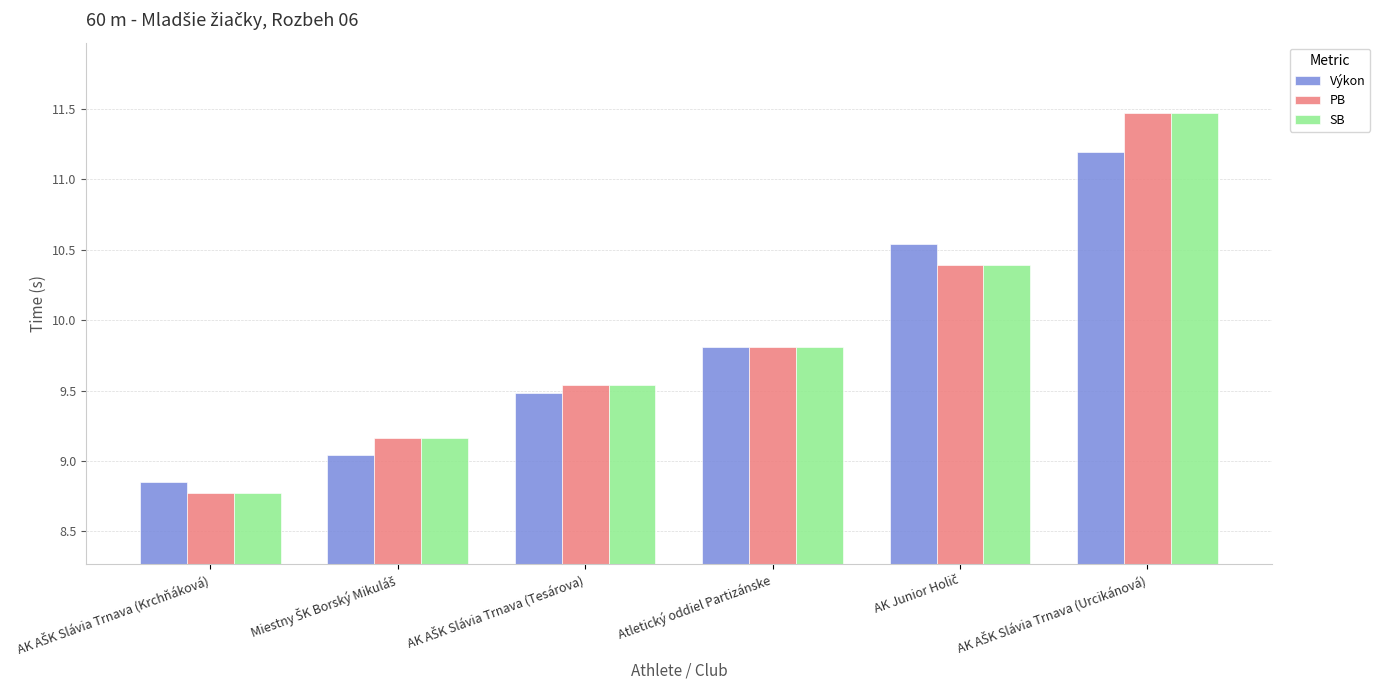

What is the total value across all series at Atletický oddiel Partizánske?

29.4